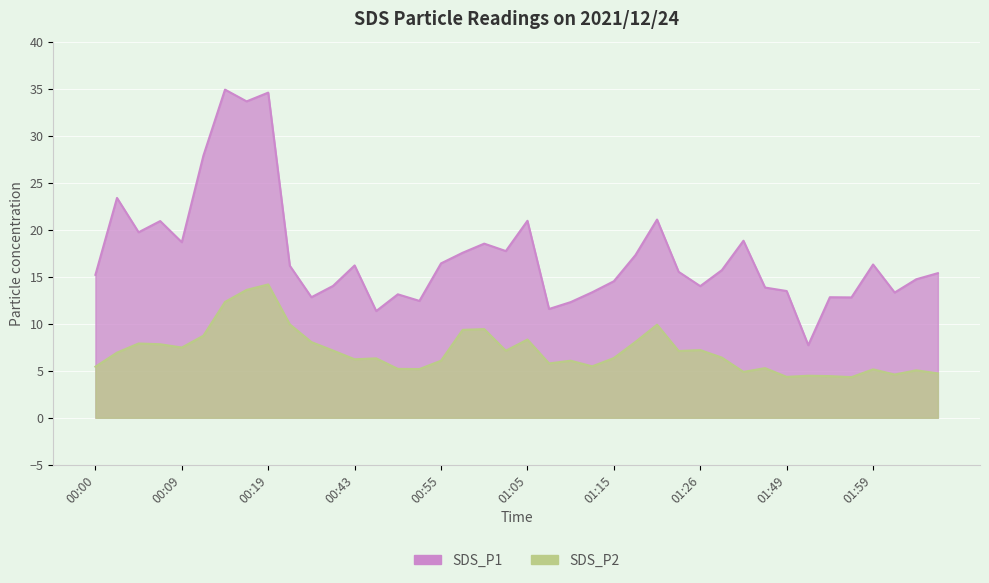

What are all the series names shown in the legend?

SDS_P1, SDS_P2